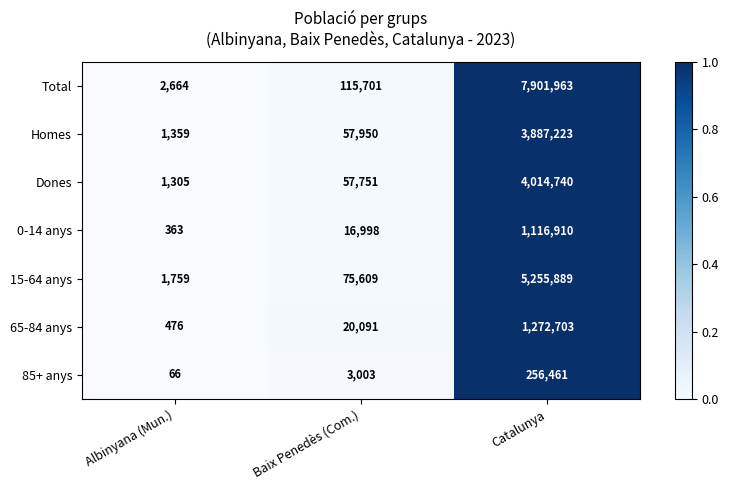

Which series has the largest total across all categories?

Total